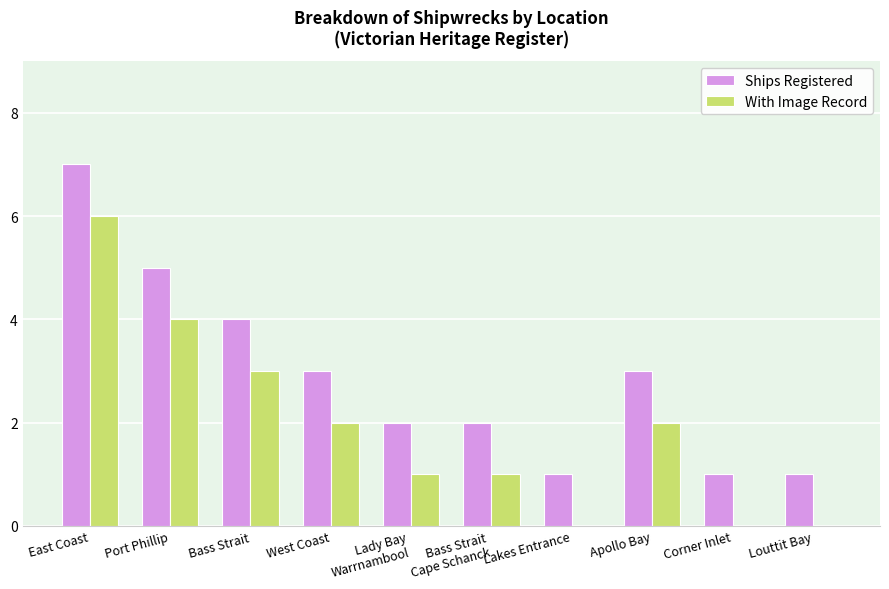

What are all the series names shown in the legend?

Ships Registered, With Image Record